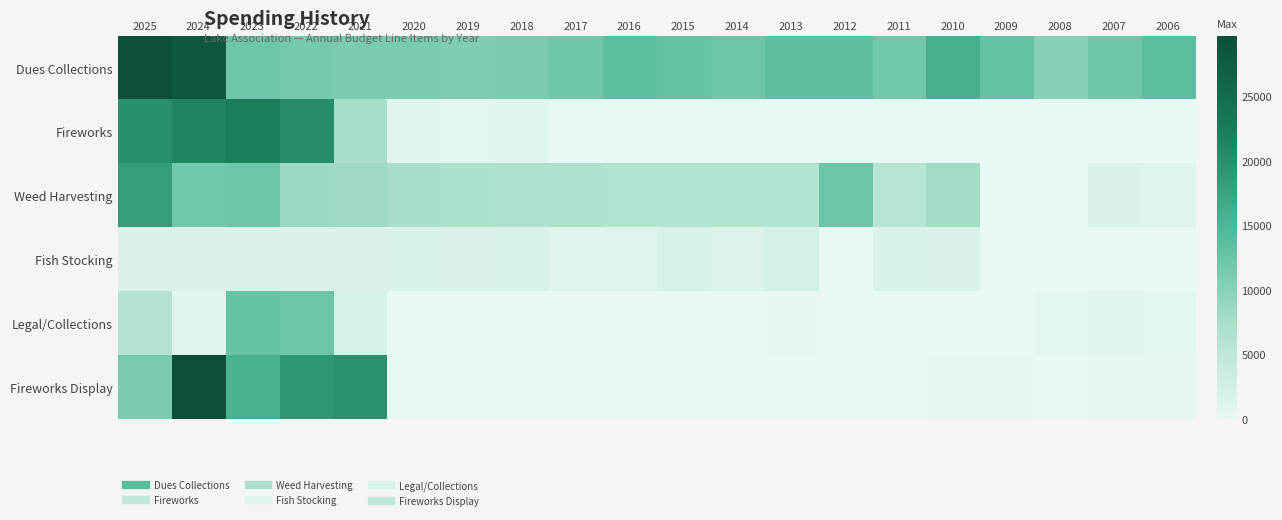

Which series has the largest total across all categories?

Dues Collections